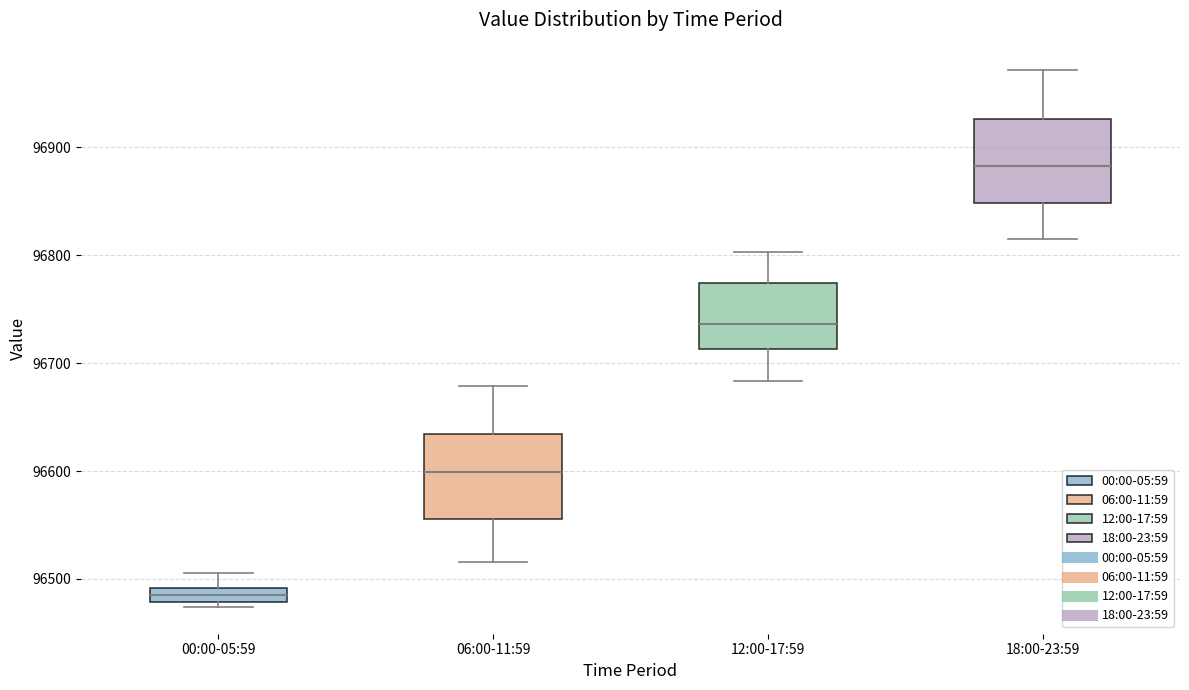

Which box's median line is the highest?

18:00-23:59